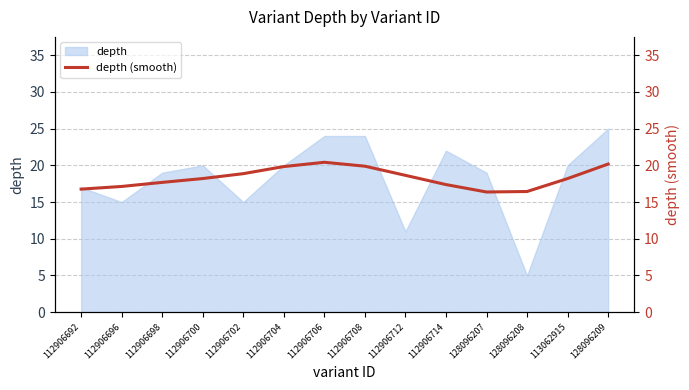

The depth series shows 24 at 112906706. True or false?

True